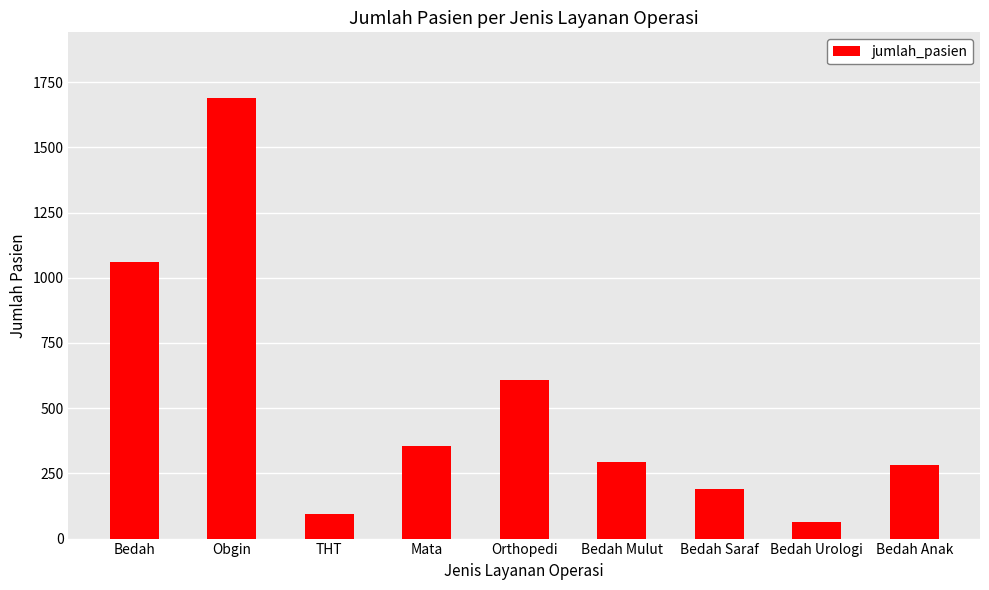

What is the difference between the values at Bedah Anak and Mata?

74